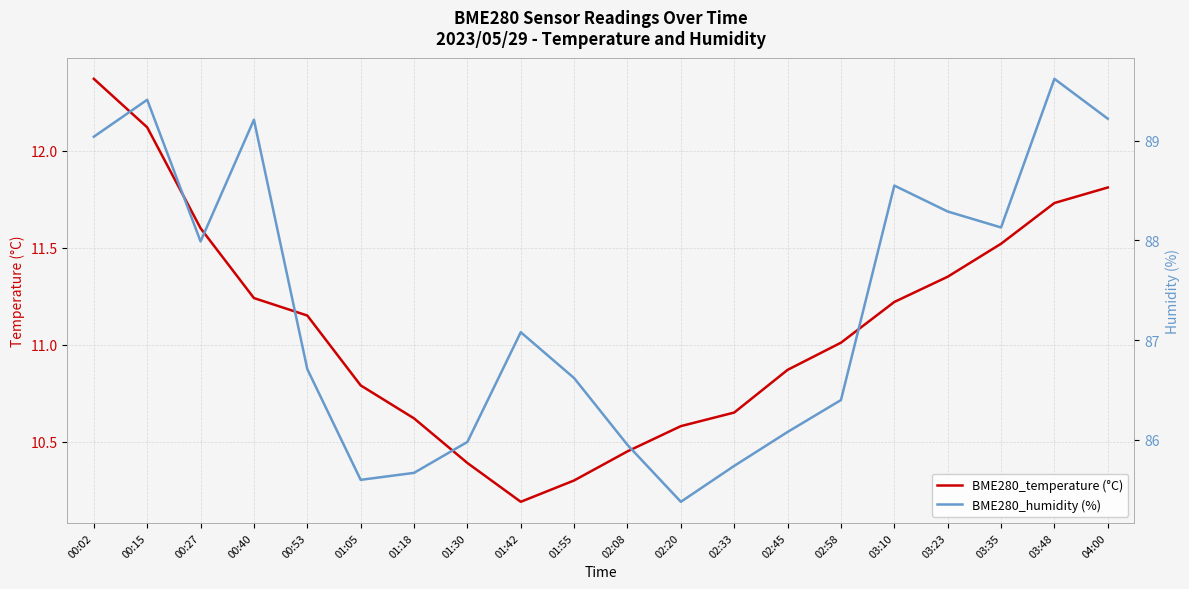

Reading right to left, what are all the values shown in this chart?

BME280_temperature (°C): 11.8	11.7	11.5	11.3	11.2	11.0	10.9	10.7	10.6	10.4	10.3	10.2	10.4	10.6	10.8	11.2	11.2	11.6	12.1	12.4
BME280_humidity (%): 89.2	89.6	88.1	88.3	88.5	86.4	86.1	85.7	85.4	86.0	86.6	87.1	86.0	85.7	85.6	86.7	89.2	88.0	89.4	89.0